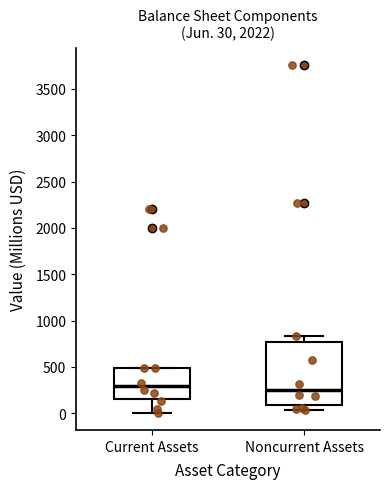

Comparing the boxes themselves (not the whiskers), which one is the tallest?

Noncurrent Assets